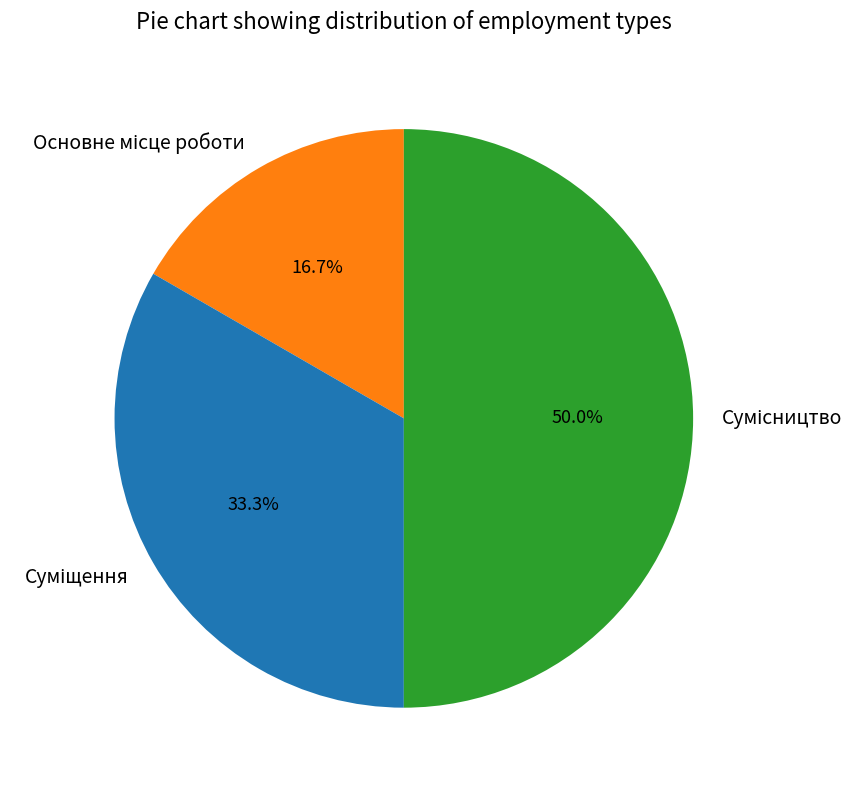

Combined, what portion of the pie is Суміщення and Сумісництво?

83.3%